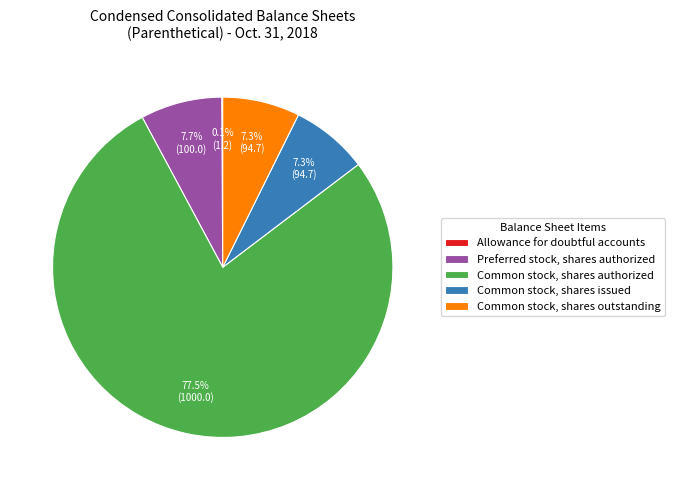

Which category accounts for the majority?

Common stock, shares authorized